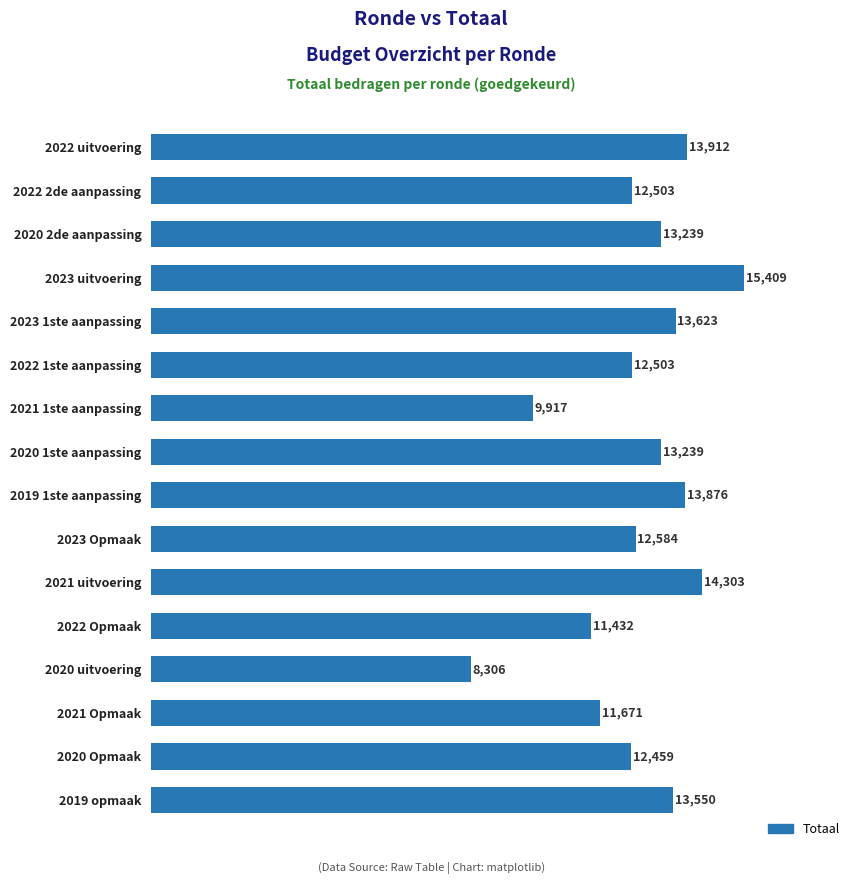

Between 2022 1ste aanpassing and 2020 1ste aanpassing, which is larger?

2020 1ste aanpassing